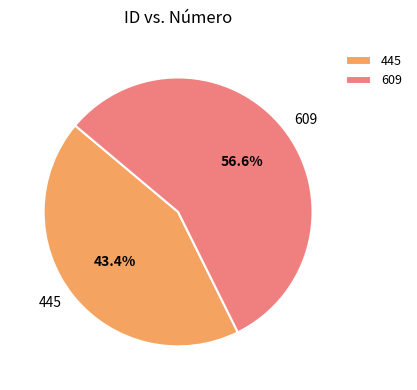

Rank the categories by value from highest to lowest.

609, 445